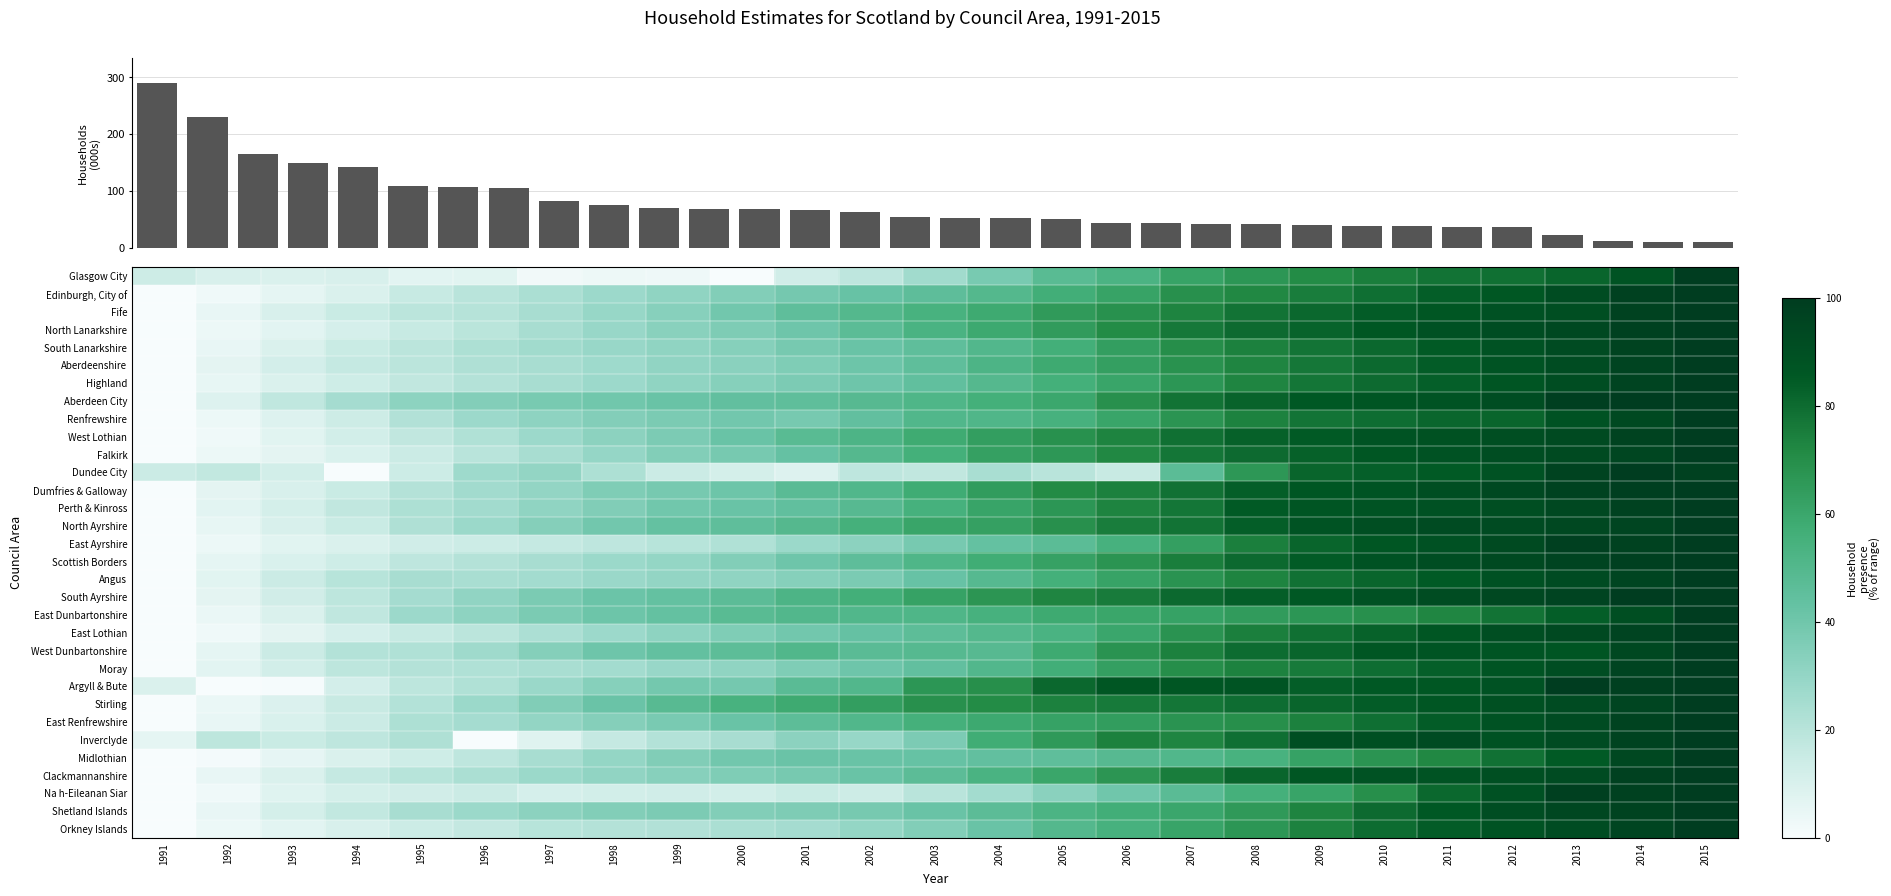

At which label does Edinburgh, City of reach its peak?

2015